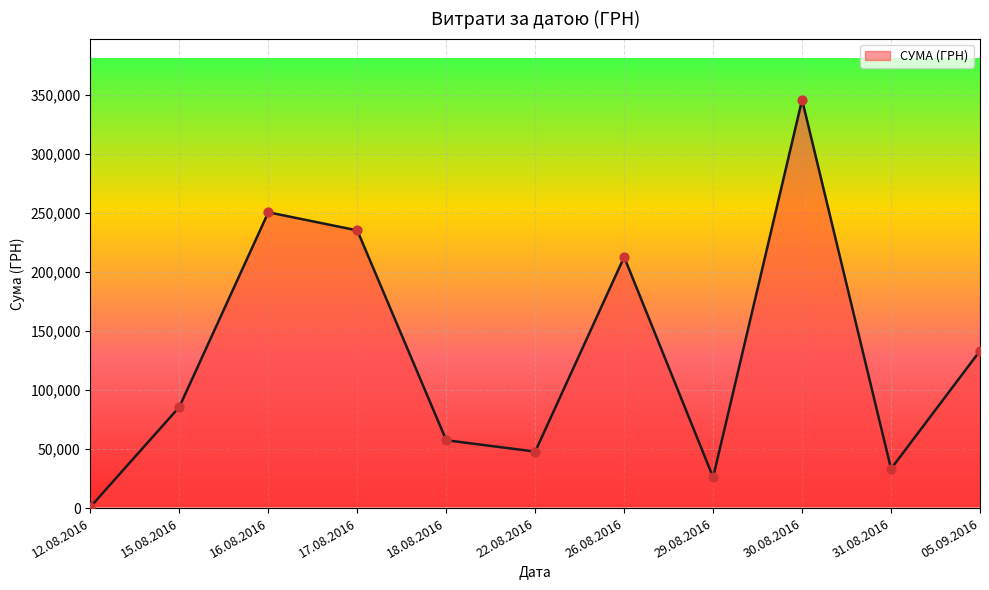

What is the ratio of the value at 31.08.2016 to the value at 05.09.2016?

0.2